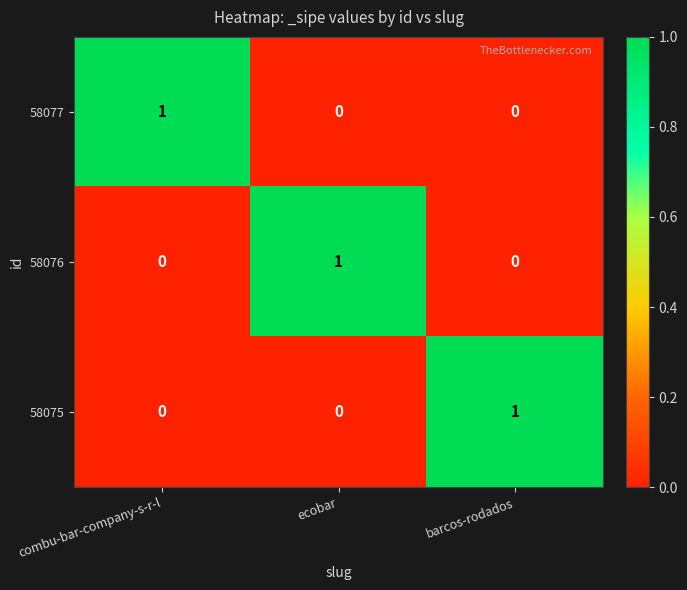

The 58076 series shows -1 at combu-bar-company-s-r-l. True or false?

False